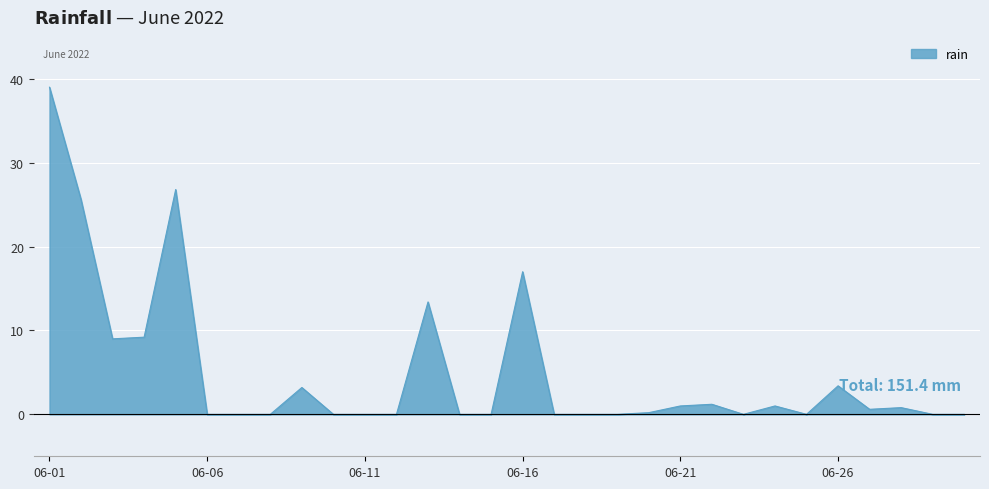

What is the difference between the maximum and minimum values?

39.0